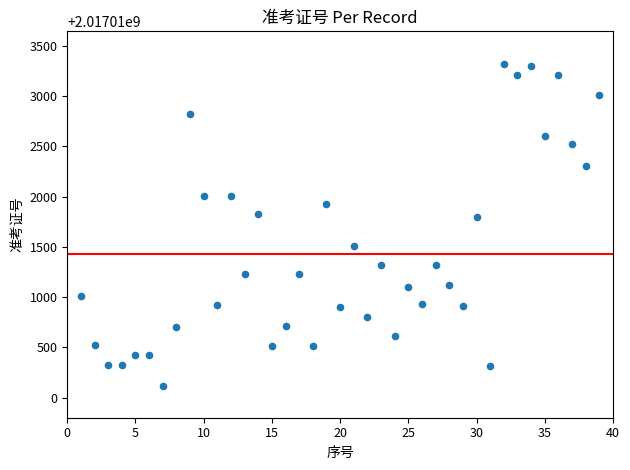

What is the range of Y values (max minus min)?

3204